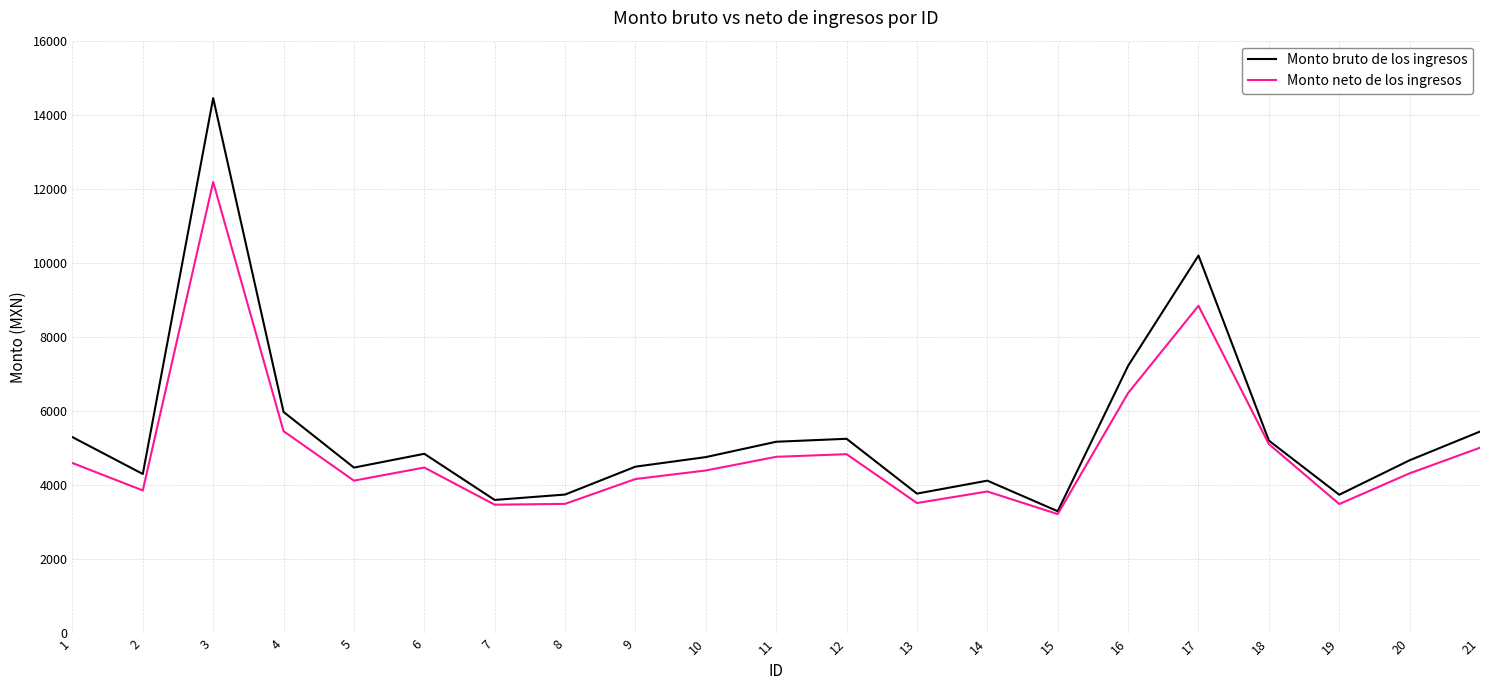

Rank the series at 17 from highest to lowest value.

Monto bruto de los ingresos, Monto neto de los ingresos